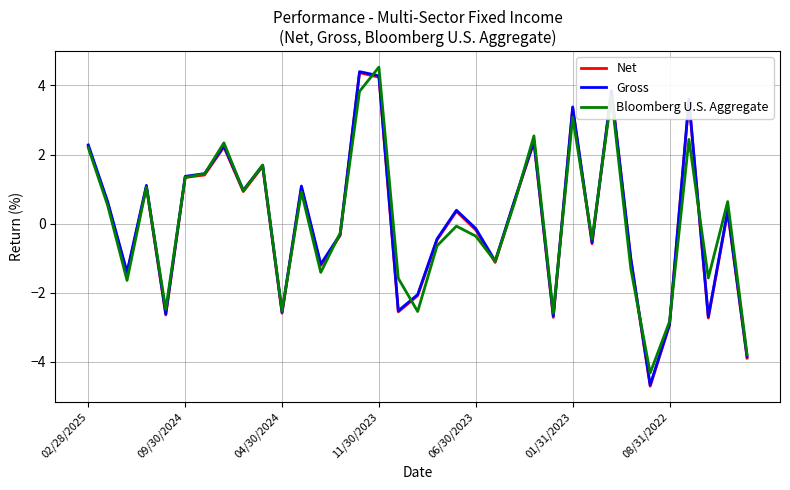

How many categories are shown in the chart?

35